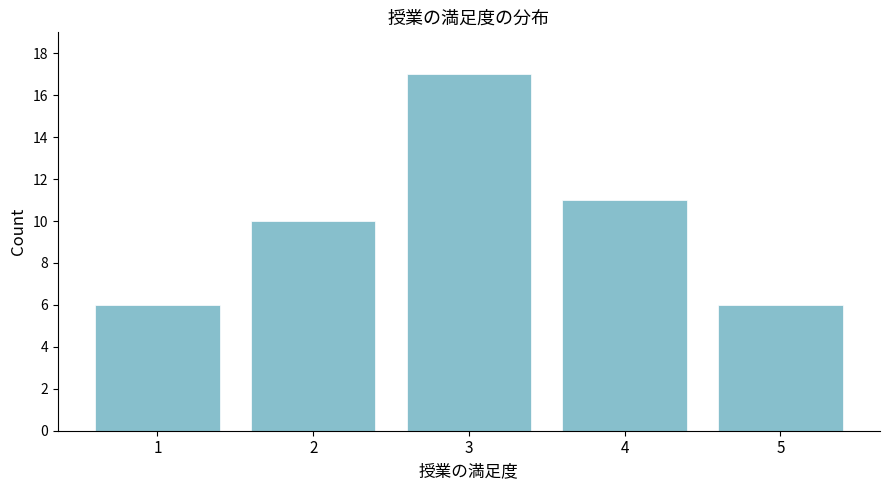

Reading left to right, list all the values displayed in this chart.

1=6	2=10	3=17	4=11	5=6